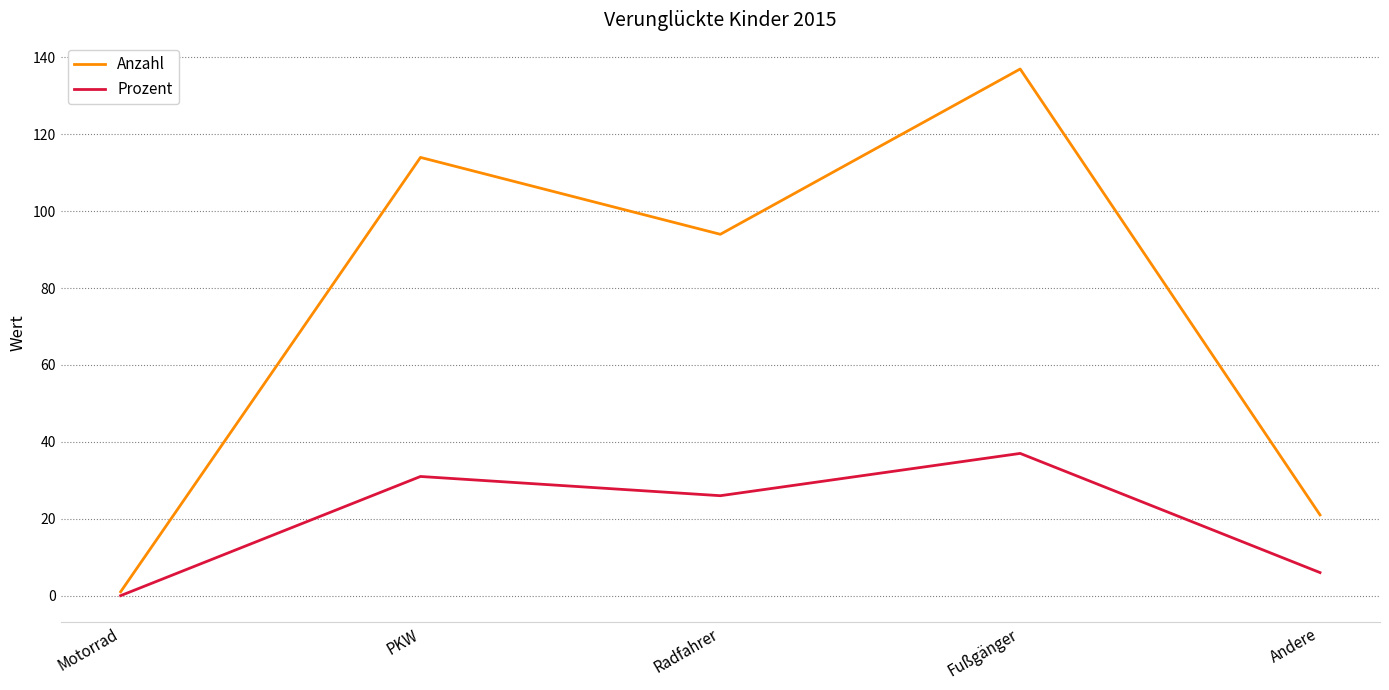

What is the difference between the second highest and minimum values in the Anzahl series?

113